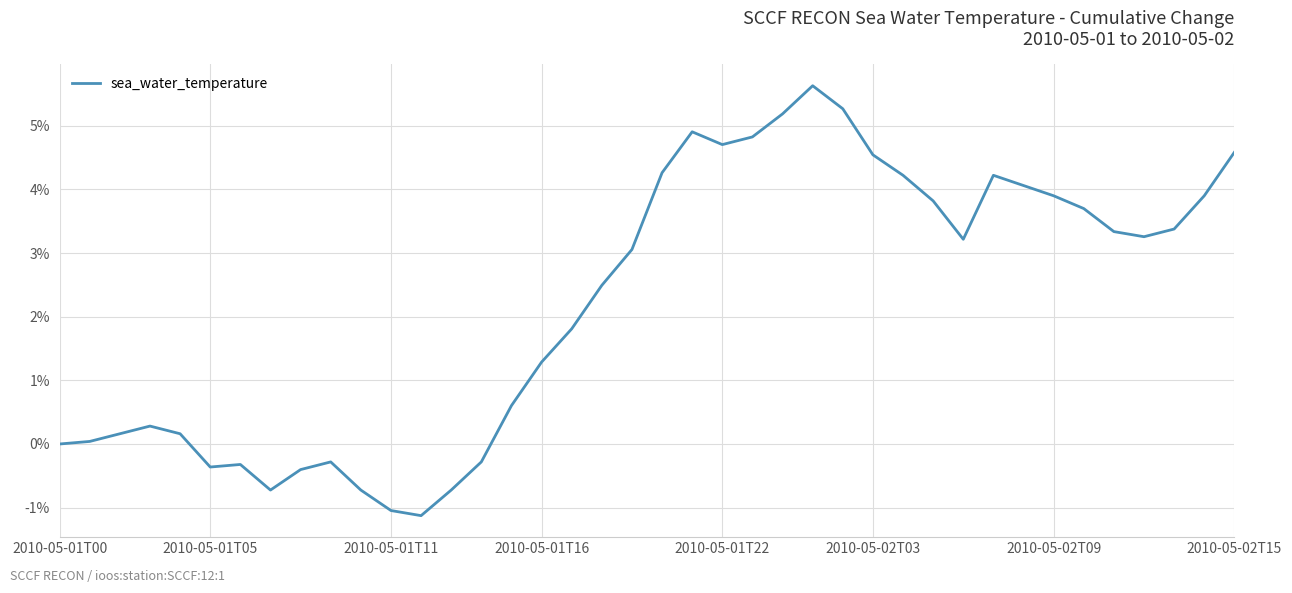

What is the smallest value displayed?

-1.1